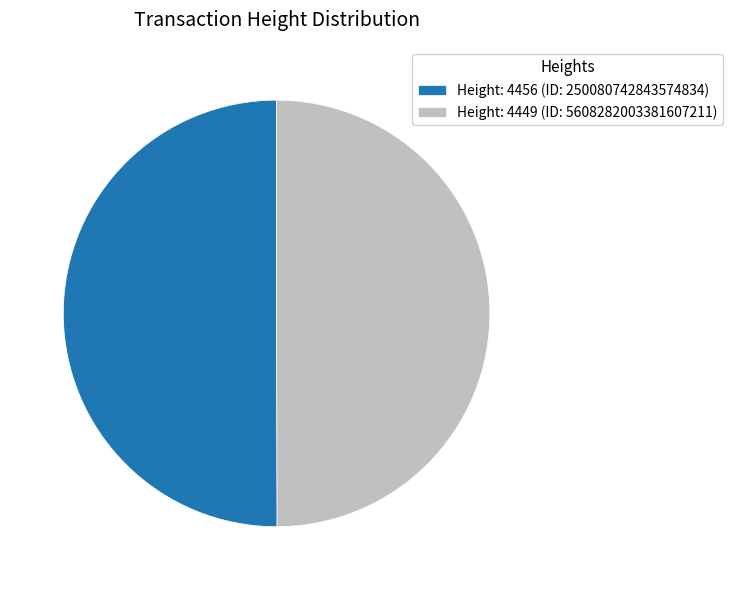

Approximately how many times larger is the value at Height: 4456 (ID: 250080742843574834) compared to Height: 4449 (ID: 5608282003381607211)?

1.0